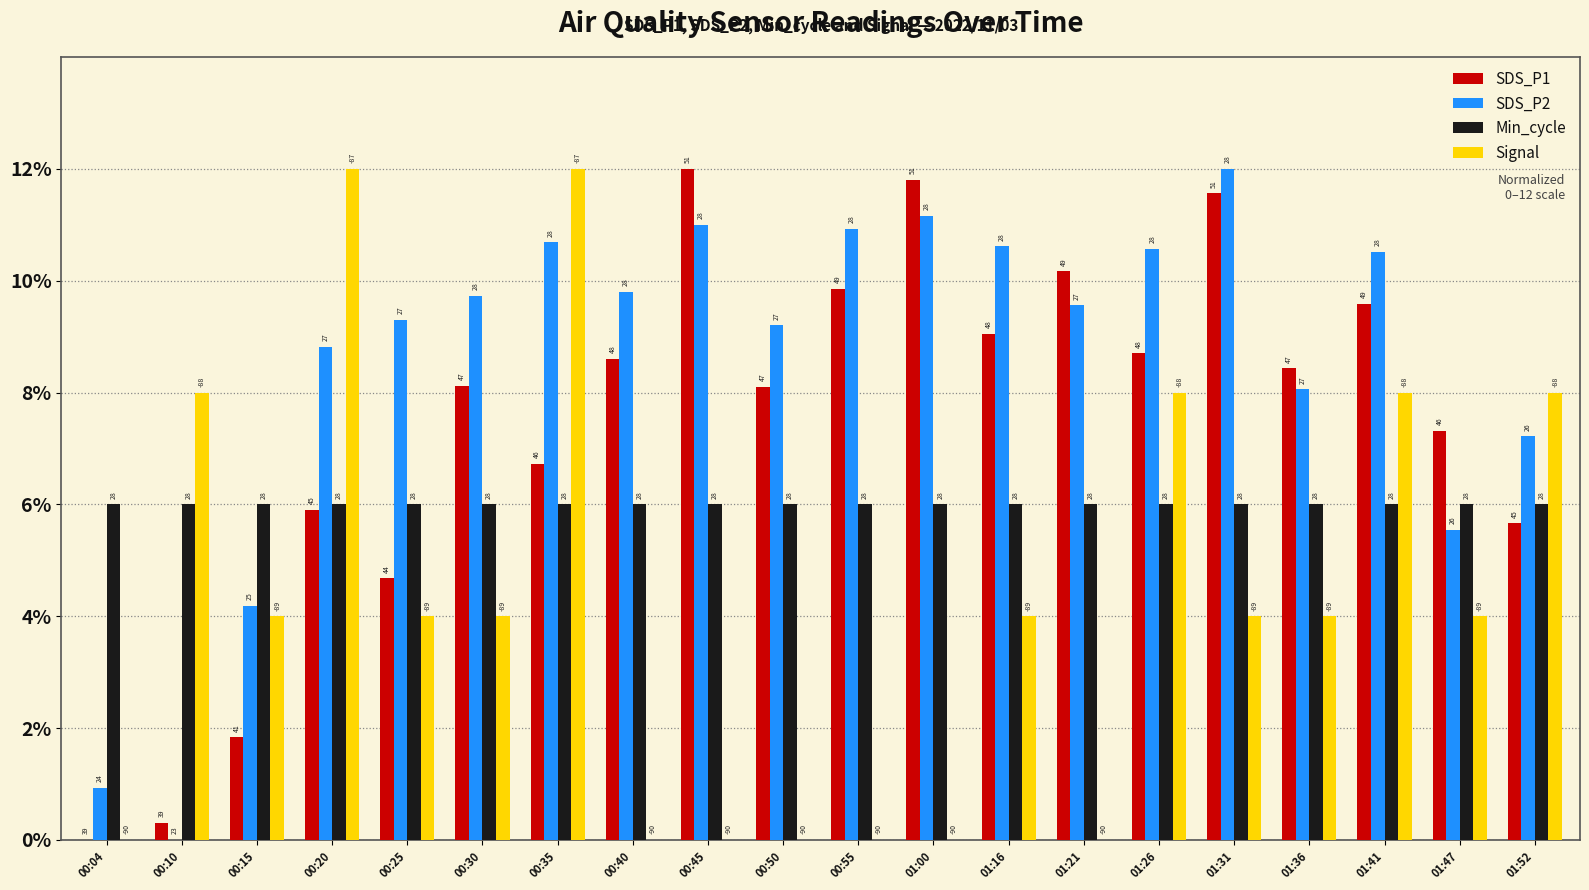

Which series changed the most between 01:00 and 01:52?

Signal